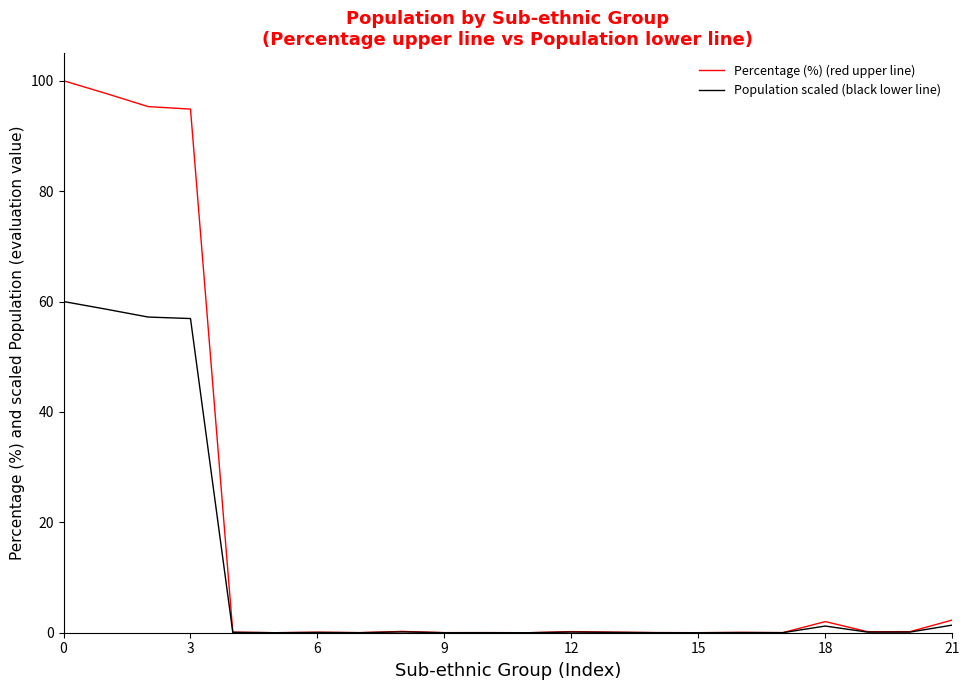

Which series has the largest range (max minus min)?

Percentage (%) (red upper line)